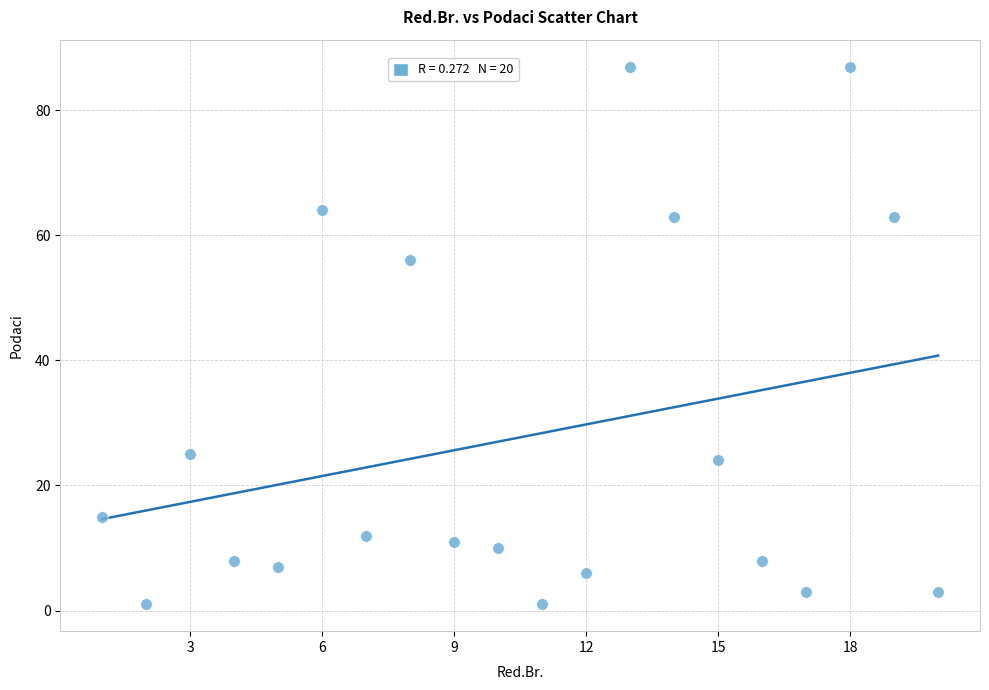

What Y value in the scatter plot is closest to 44?

56